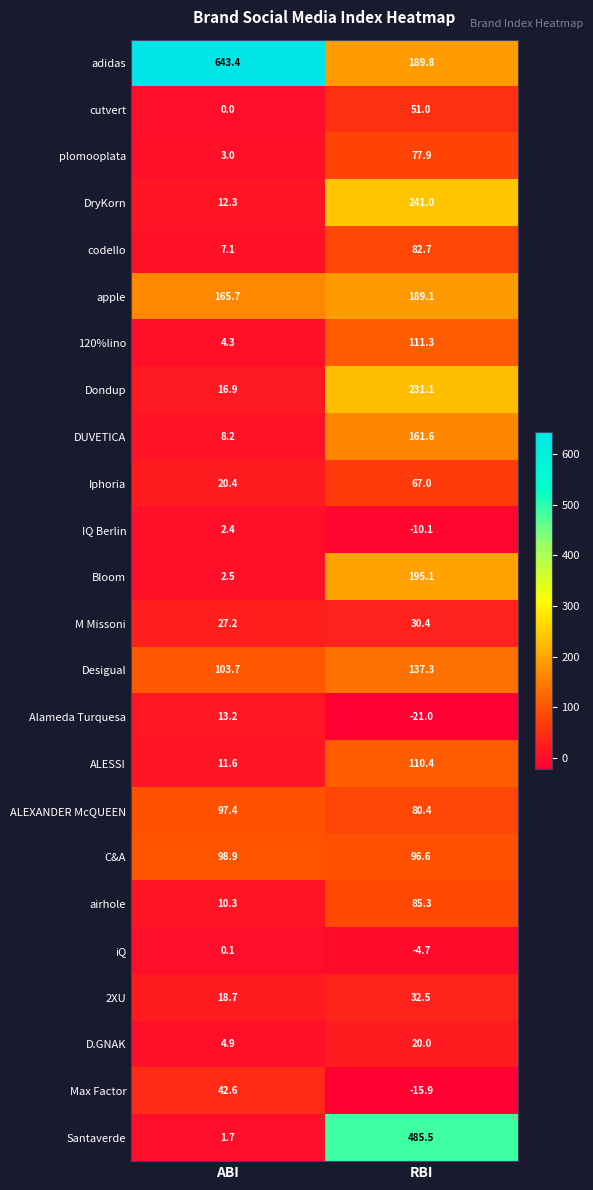

What is the total value across all series at ABI?

1316.5